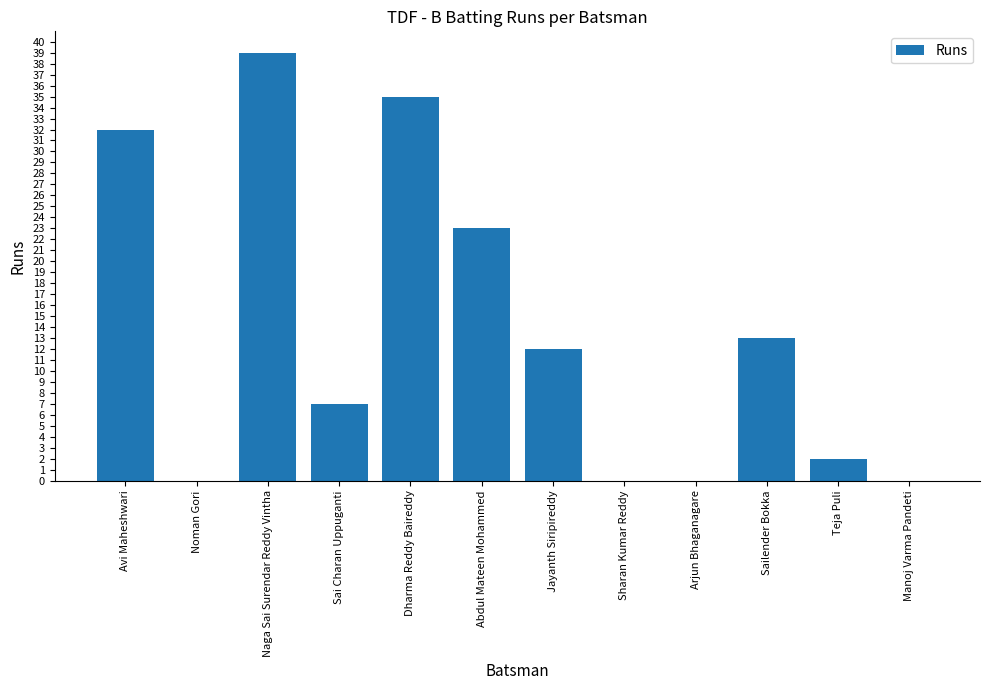

Which category has the highest value across all series?

Naga Sai Surendar Reddy Vintha